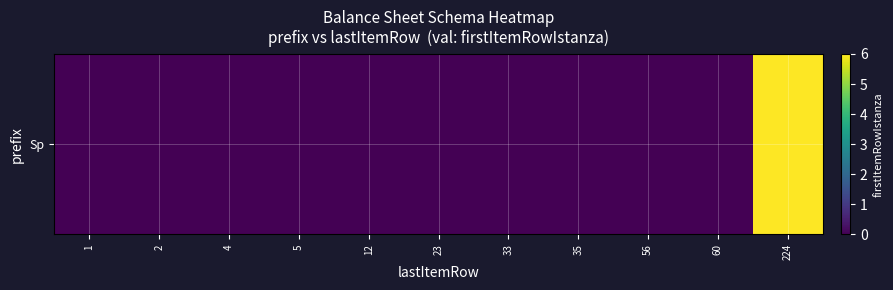

Which has a higher value, 12 or 60?

12